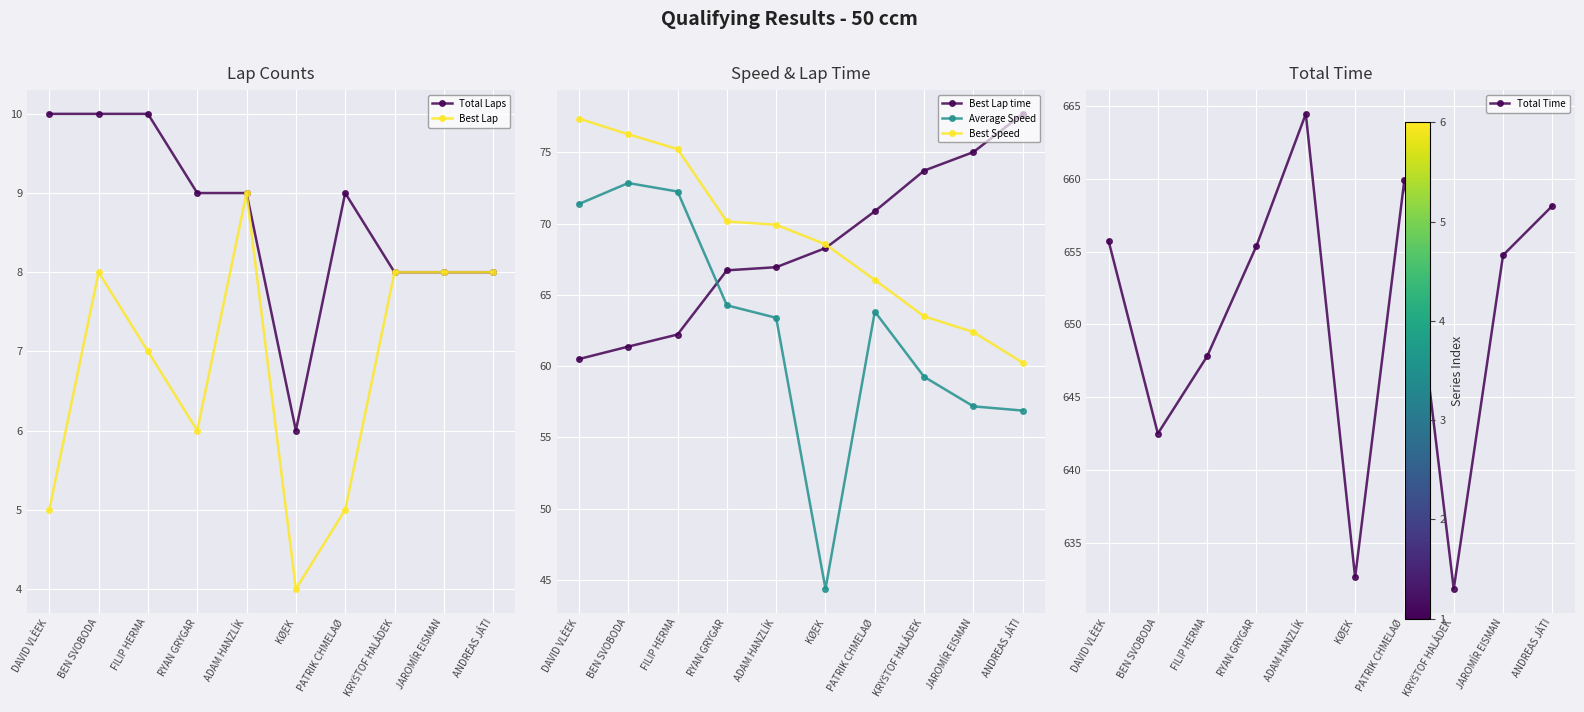

What are all the series names shown in the legend?

Total Laps, Best Lap, Best Lap time, Average Speed, Best Speed, Total Time